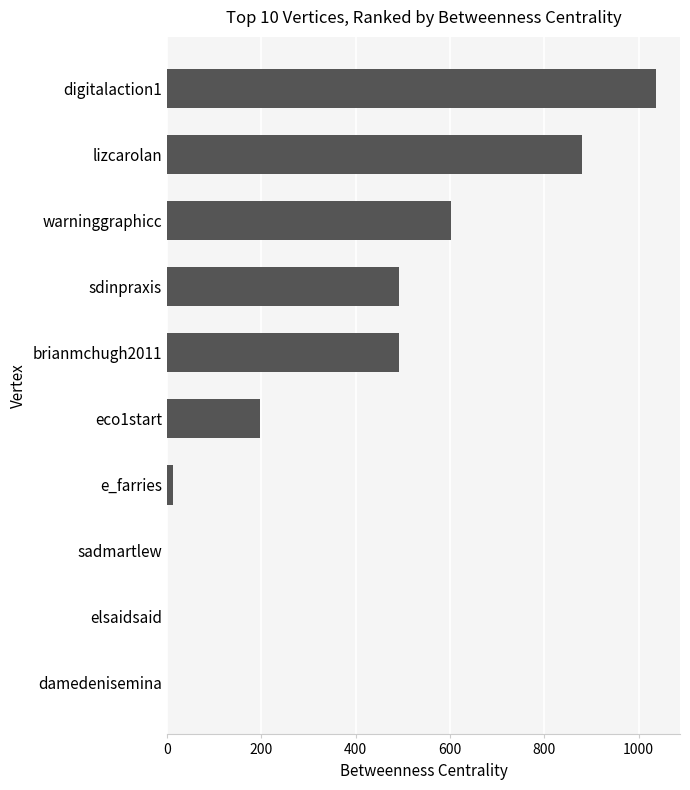

What is the greatest value displayed?

1035.7